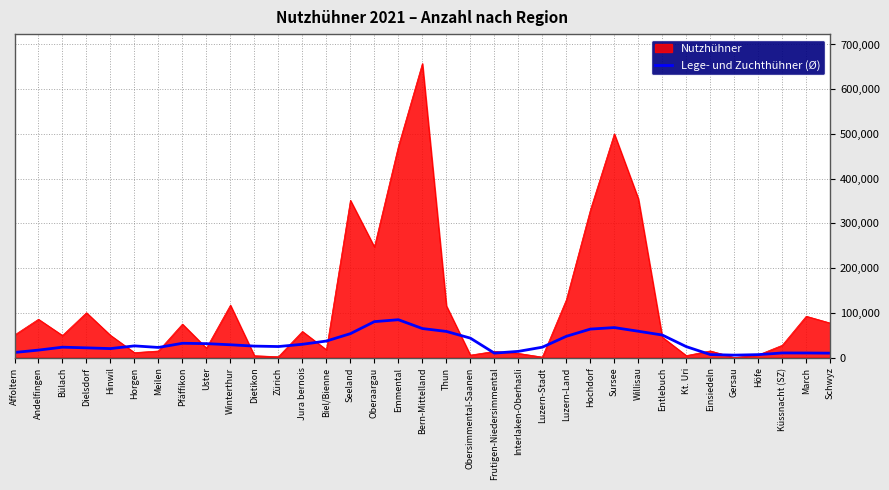

What value does the Nutzhühner series have at Meilen?

14925.0